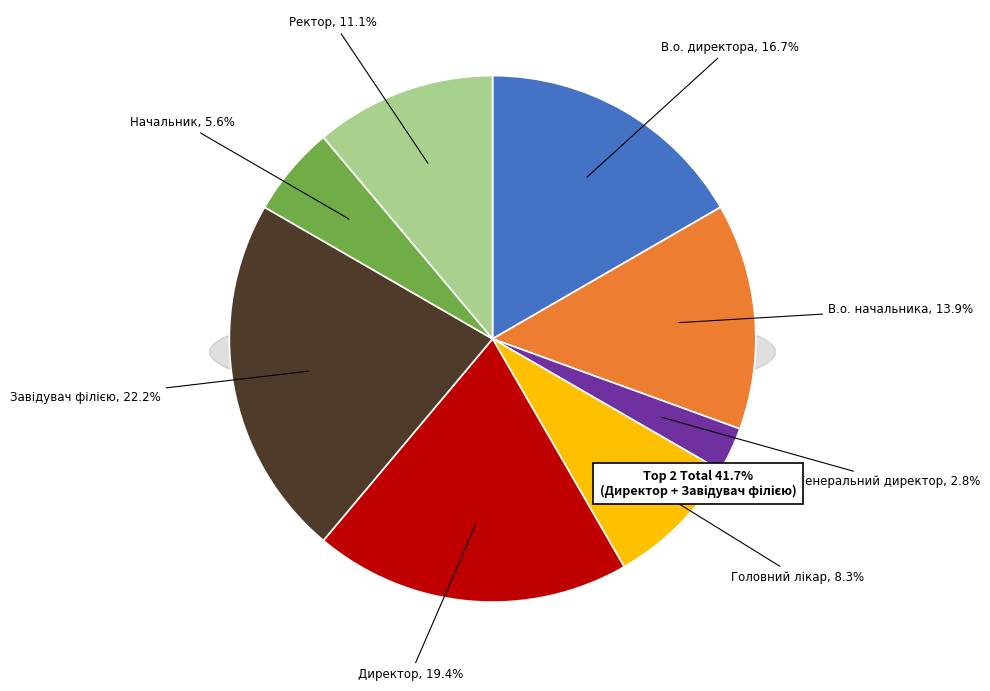

What percentage is the Начальник slice, to the nearest percent?

6%